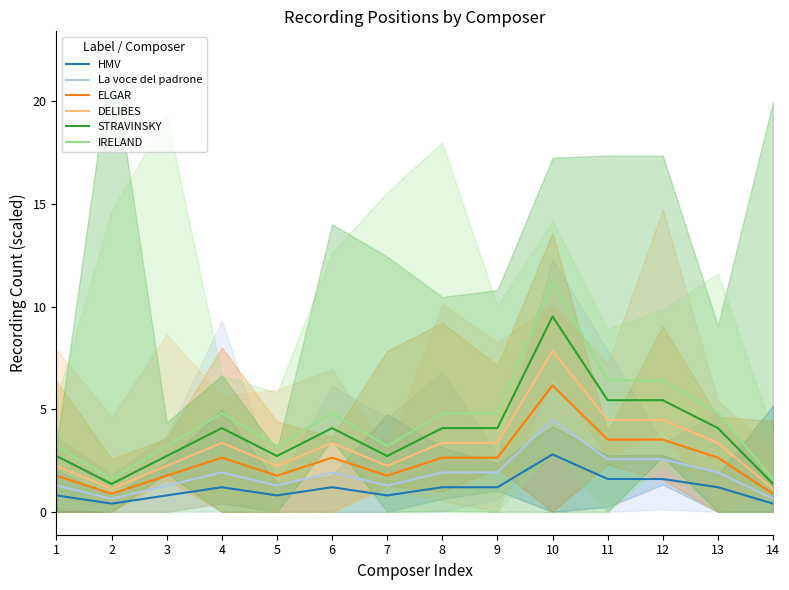

What is the sum of all STRAVINSKY values?

54.4